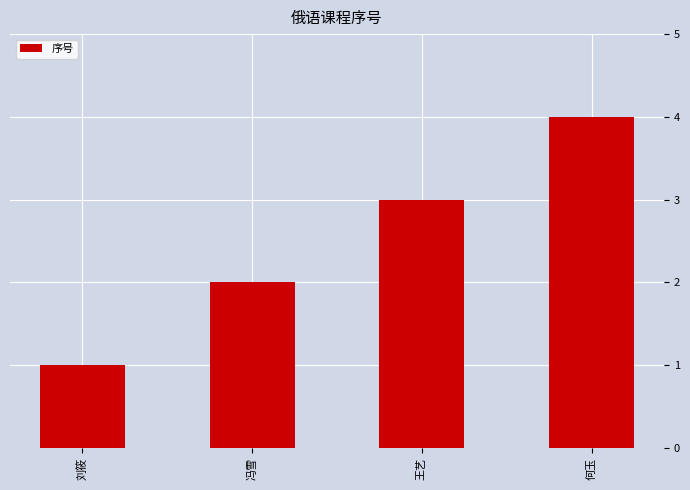

At which label is the value closest to 2?

冯雪